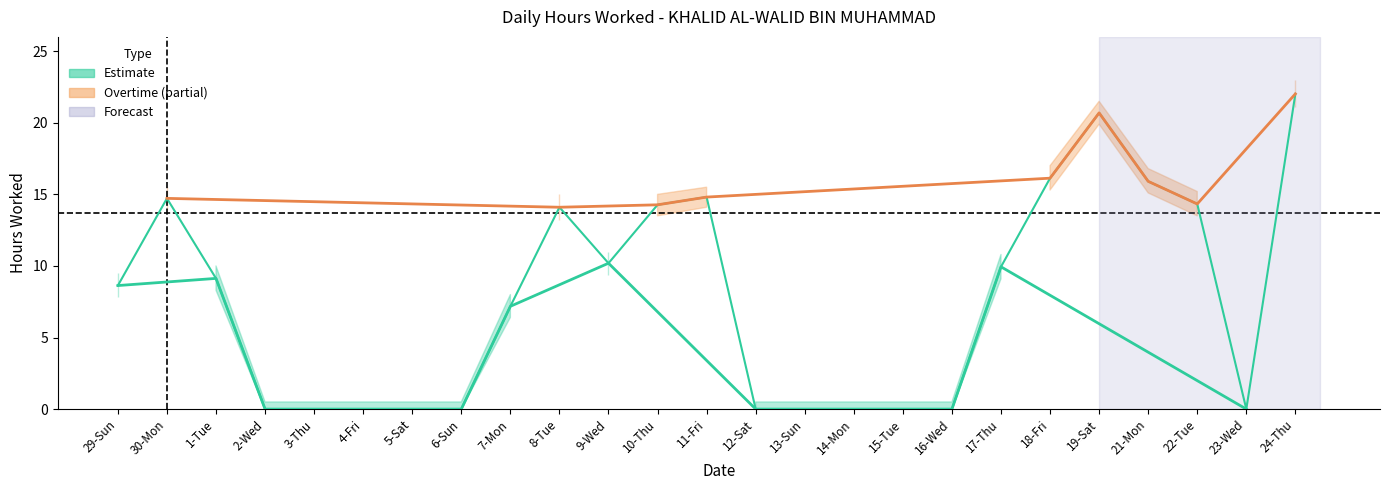

Reading right to left, list all the values displayed in this chart.

Hours Worked: 22.0	0.0	14.3	15.9	20.7	16.1	9.9	0.0	0.0	0.0	0.0	0.0	14.8	14.3	10.2	14.1	7.2	0.0	0.0	0.0	0.0	0.0	9.1	14.7	8.6
Hours Upper: 23.0	0.5	15.2	16.8	21.5	17.0	10.8	0.5	0.5	0.5	0.5	0.5	15.5	15.0	11.0	15.0	8.0	0.5	0.5	0.5	0.5	0.5	10.0	15.5	9.5
Hours Lower: 21.1	0.0	13.5	15.1	19.9	15.3	9.1	0.0	0.0	0.0	0.0	0.0	14.1	13.5	9.4	13.2	6.4	0.0	0.0	0.0	0.0	0.0	8.3	13.9	7.8